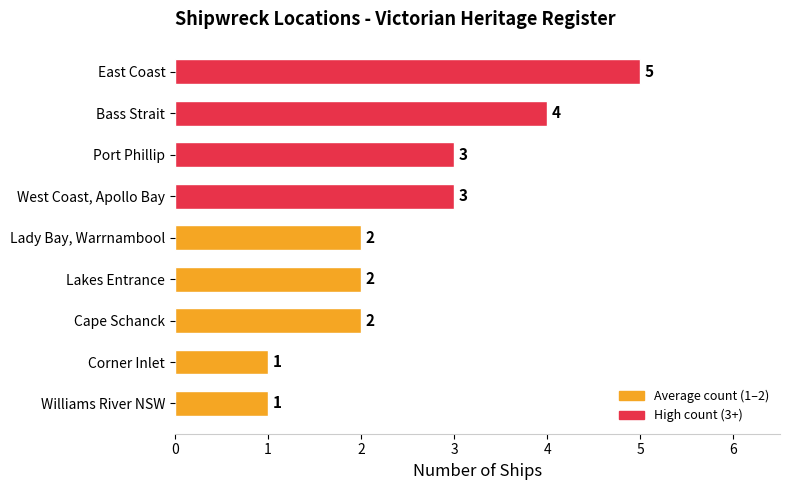

What is the minimum value shown in the chart?

1